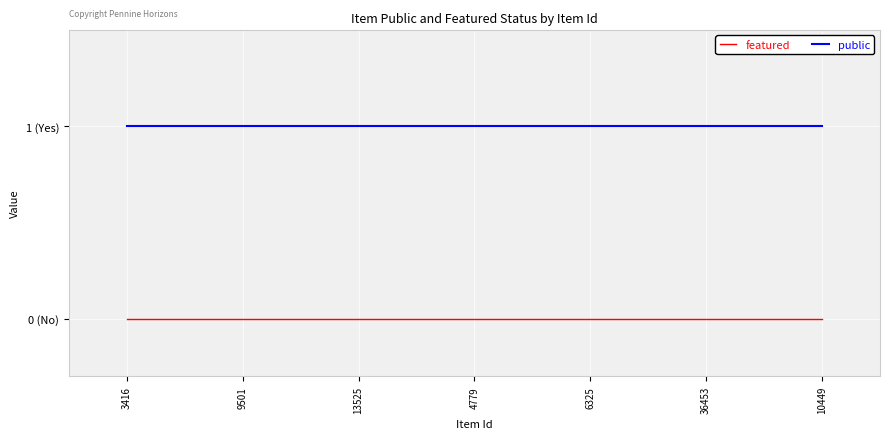

What are all the series names shown in the legend?

featured, public